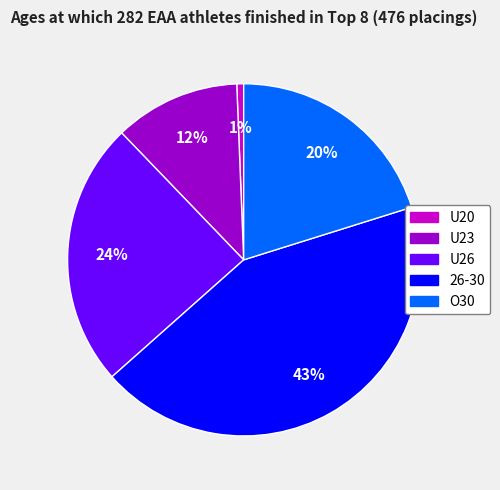

To the nearest percent, what percentage of the pie is U20?

1%